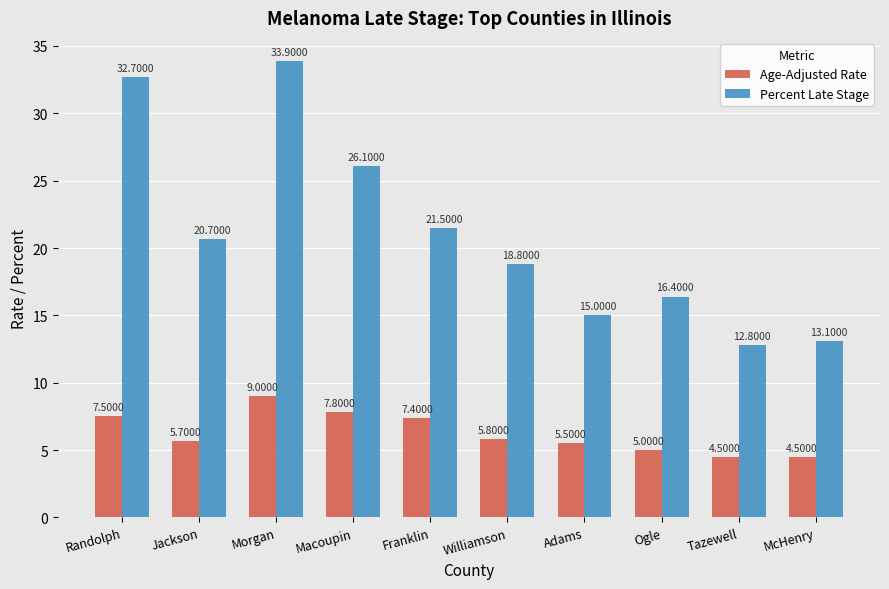

Read the Percent Late Stage value at Adams.

15.0